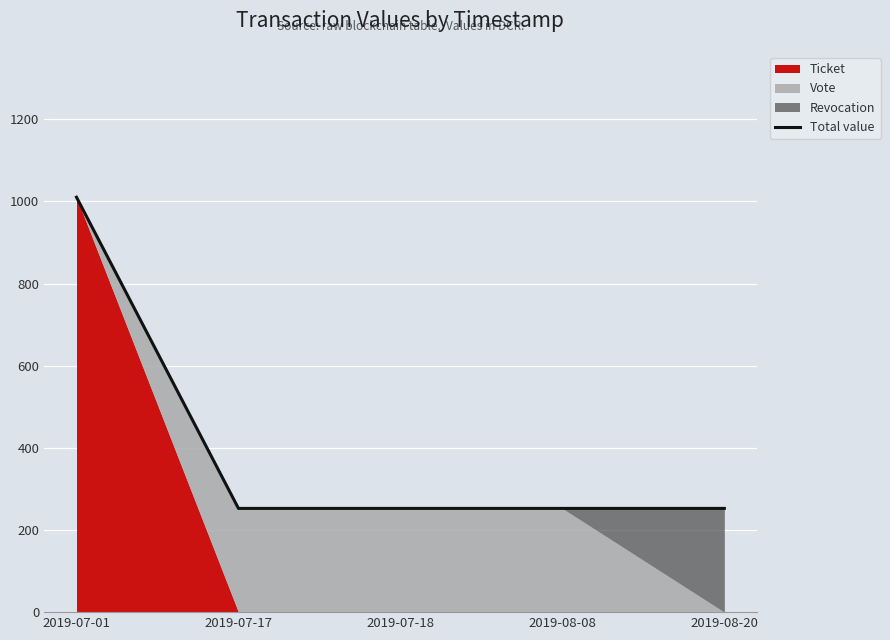

What is the ratio of the value at 2019-08-08 to the value at 2019-08-20?

1.0